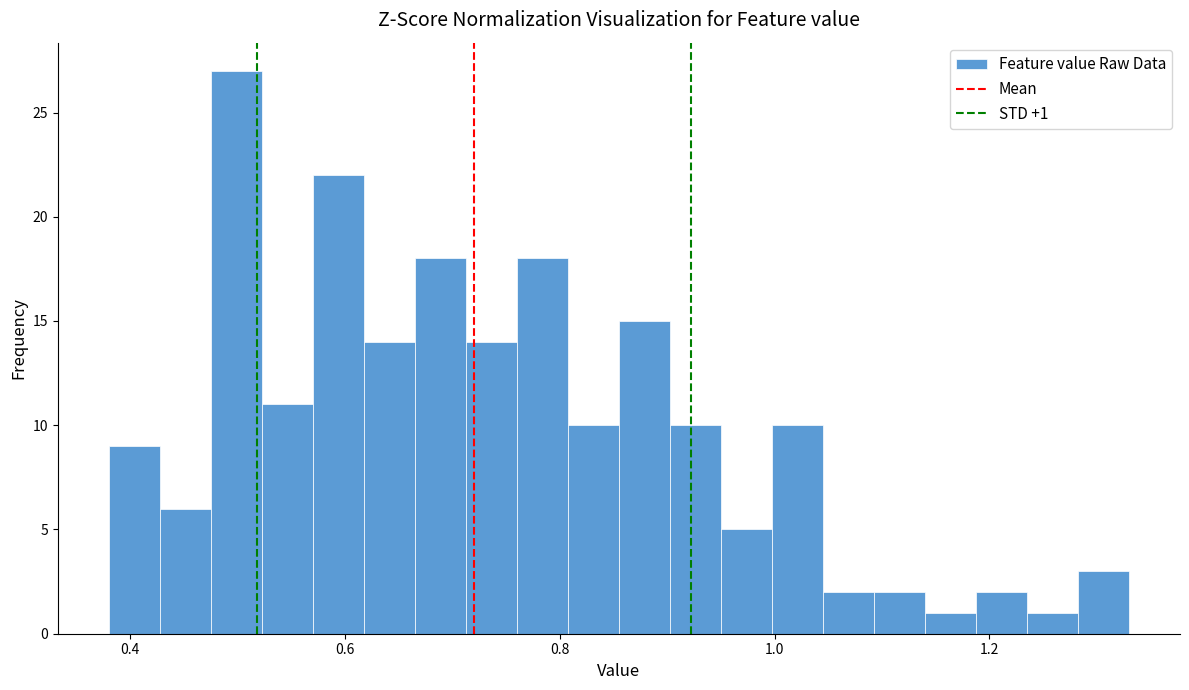

Around what value on the x-axis is the tallest bar? Give the approximate position of its centre, as read against the axis.

0.50